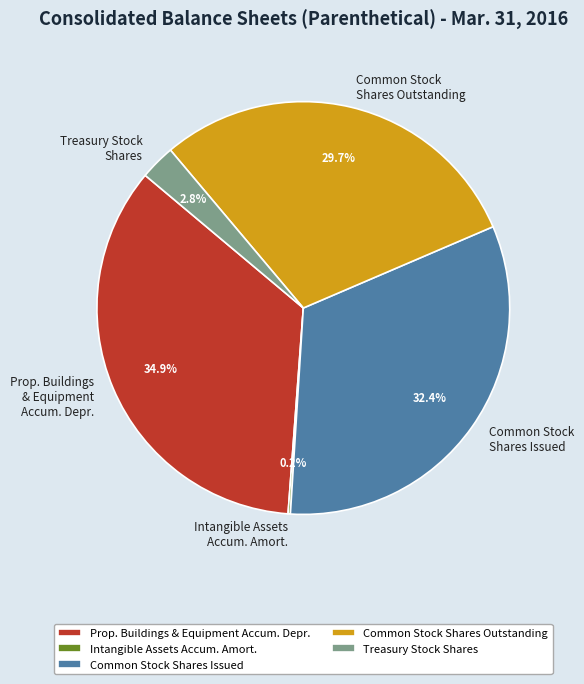

Between Prop. Buildings & Equipment Accum. Depr. and Common Stock Shares Issued, which is larger?

Prop. Buildings & Equipment Accum. Depr.